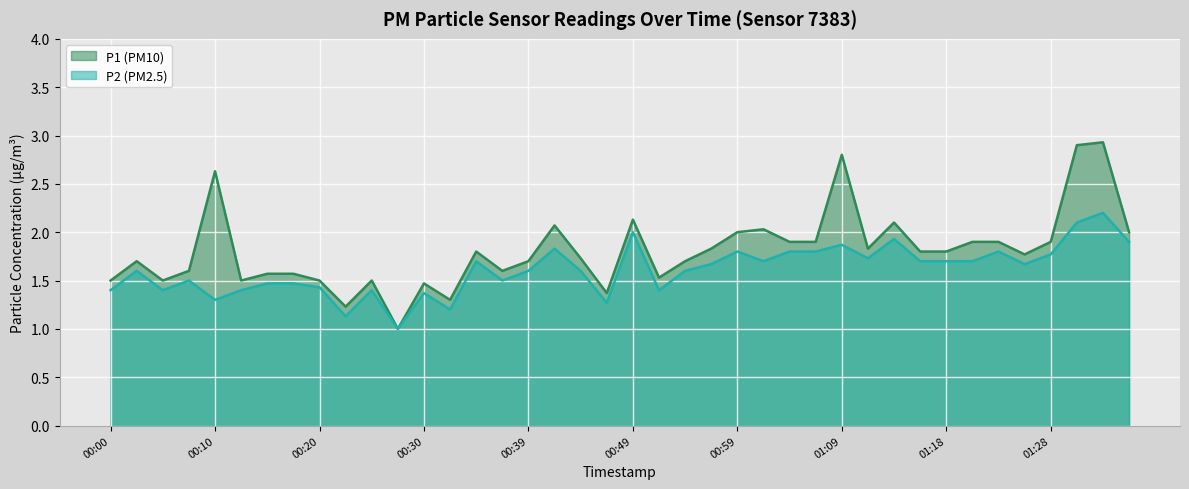

How many data points does each series have?

40